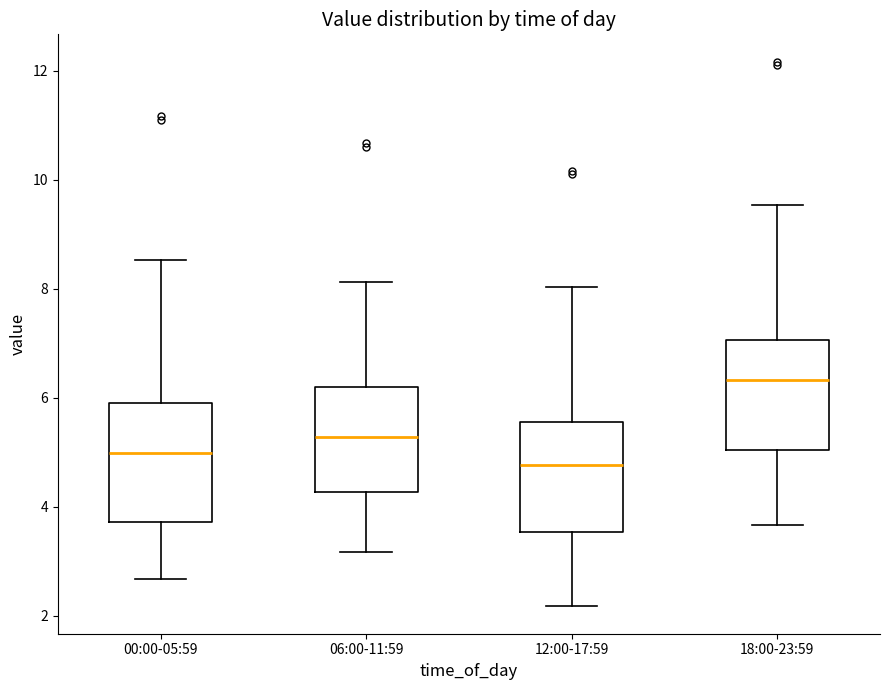

Reading left to right, read every box against the y-axis: the position of its median line, the range the box covers, and the ends of its whiskers. The values are not printed on the chart, so give them approximately, as read against the axis.

00:00-05:59: median 5.0, box 3.8 to 6.0, whiskers 2.6 to 8.6
06:00-11:59: median 5.2, box 4.2 to 6.2, whiskers 3.2 to 8.2
12:00-17:59: median 4.8, box 3.6 to 5.6, whiskers 2.2 to 8.0
18:00-23:59: median 6.4, box 5.0 to 7.0, whiskers 3.6 to 9.6